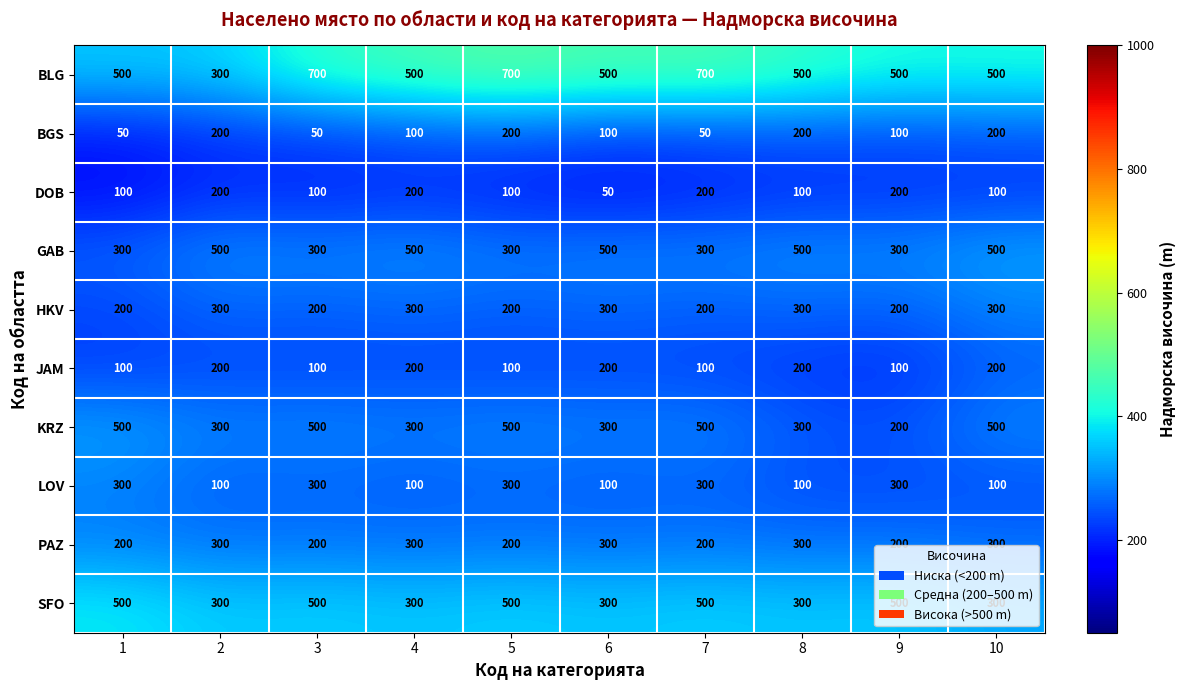

What is the difference between the second highest and second lowest values in the BGS series?

150